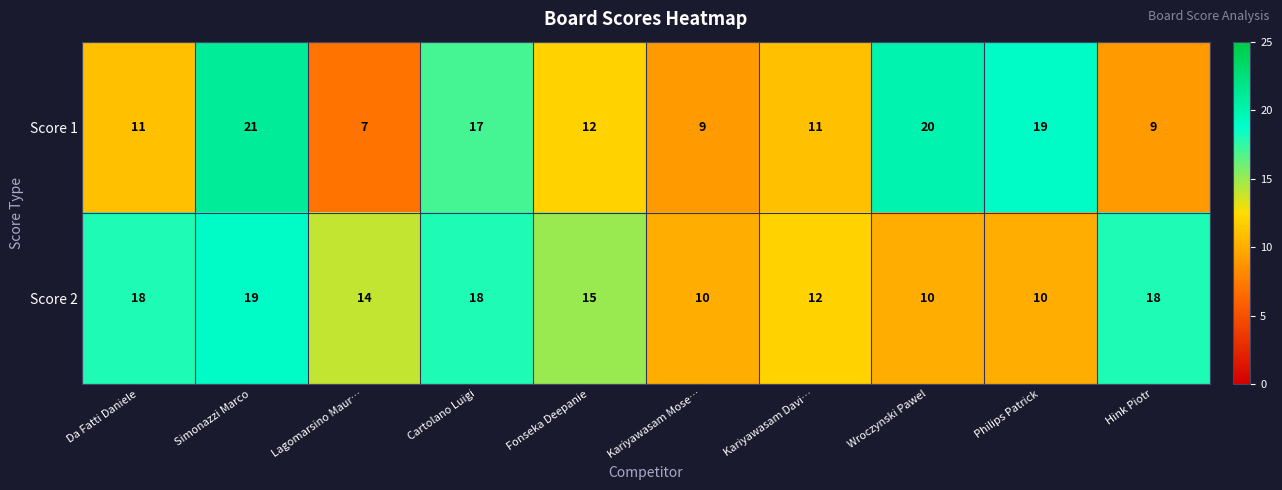

Is the value of Score 2 at Lagomarsino Maur… greater than the value of Score 1 at Kariyawasam Mose…?

Yes